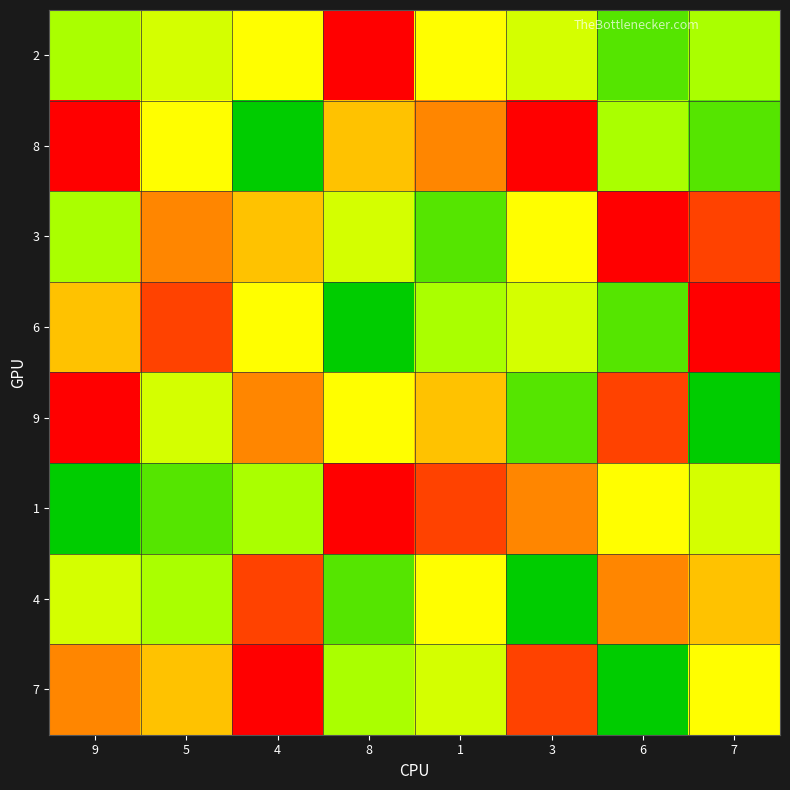

At 1, list the series in order from smallest to largest.

3, 6, 7, 2, 4, 9, 8, 1